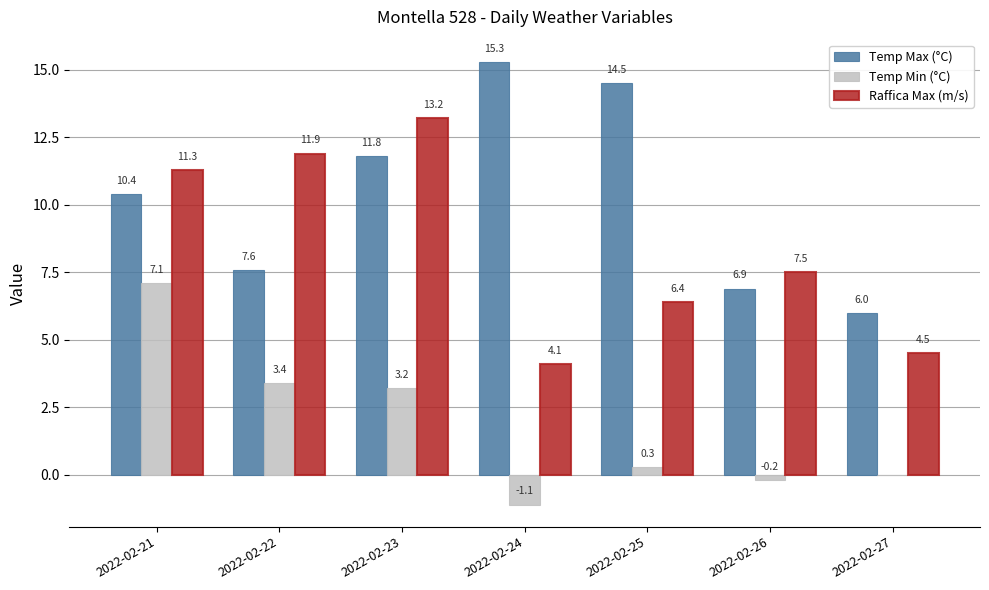

What is the maximum value for Temp Min (°C)?

7.1